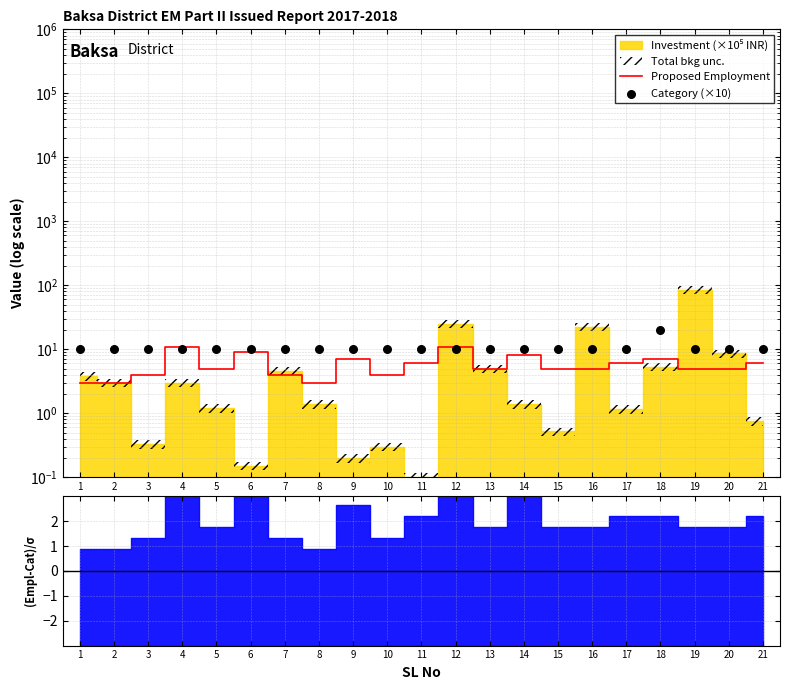

Is the value of Proposed Employment at 1 greater than the value of Category (×10) at 14?

No